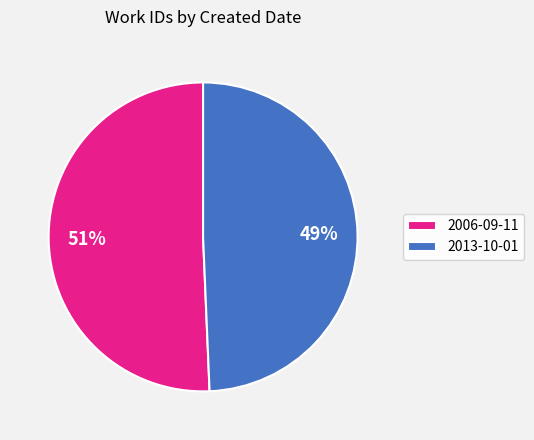

What percentage is the 2013-10-01 slice, to the nearest percent?

49%